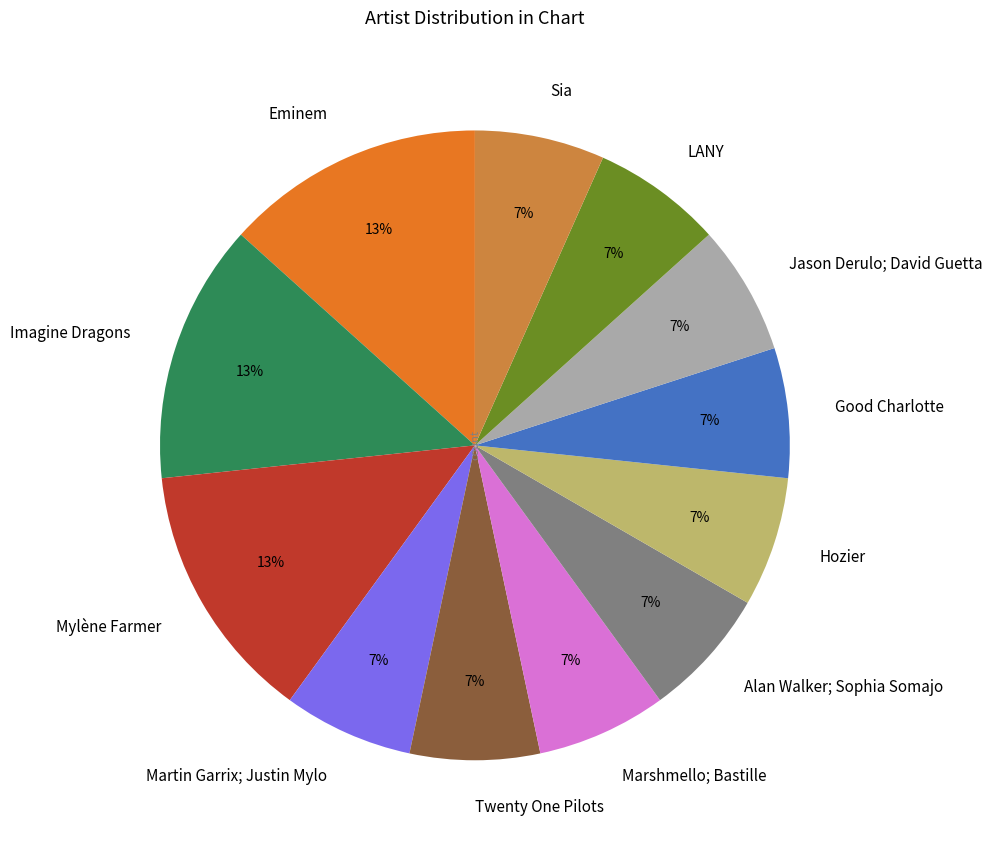

Count the number of slices in the pie.

12